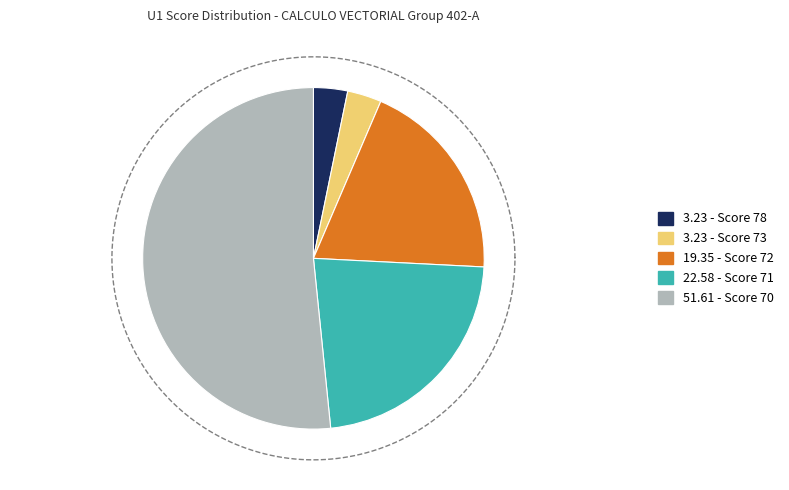

The ana guadalupe chigo aguirre slice represents 1% of the pie. True or false?

False